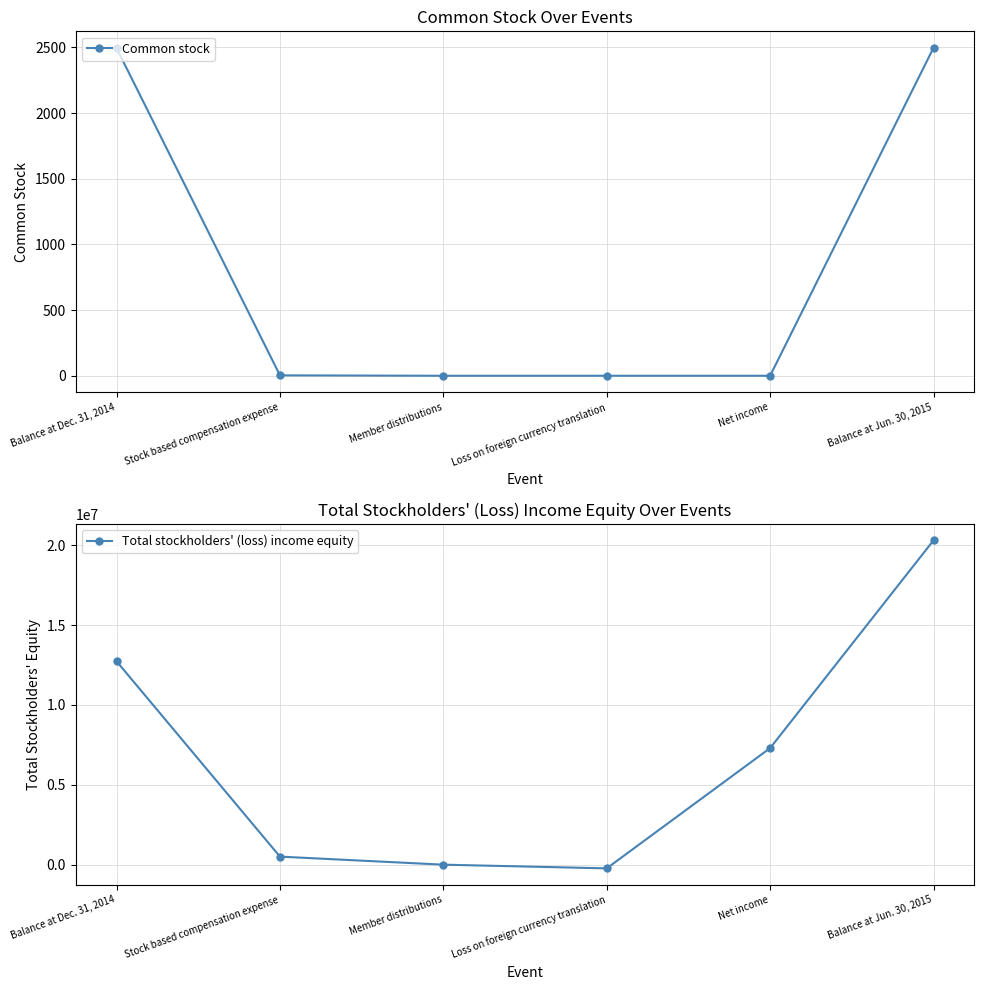

Is it true that Total stockholders' (loss) income equity equals 504400 at Stock based compensation expense?

True